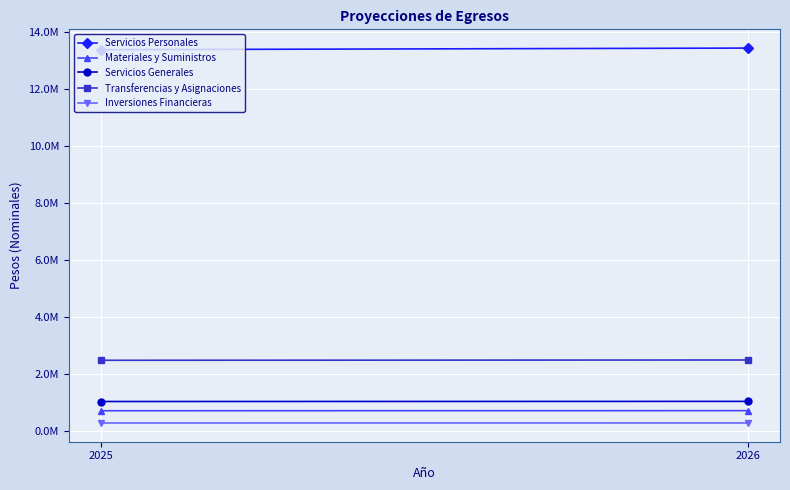

What are all the series names shown in the legend?

Servicios Personales, Materiales y Suministros, Servicios Generales, Transferencias y Asignaciones, Inversiones Financieras